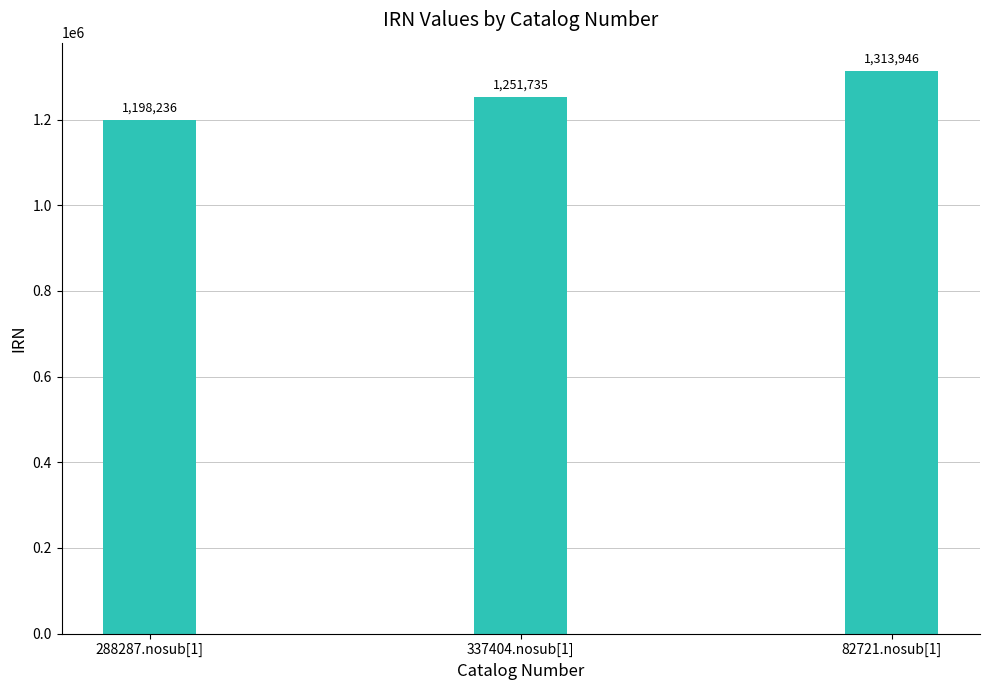

How many values are between 1198236 and 1313946?

3